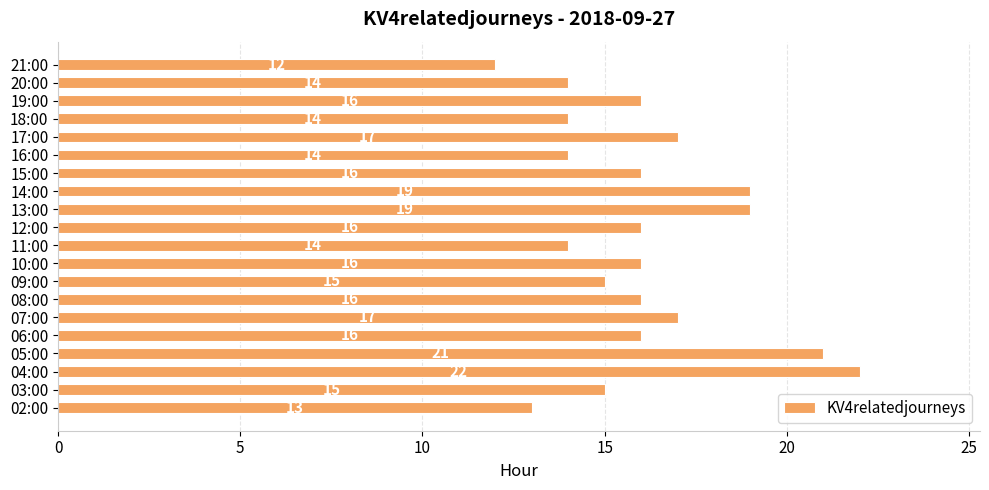

What is the change in value from 04:00 to 13:00?

-3